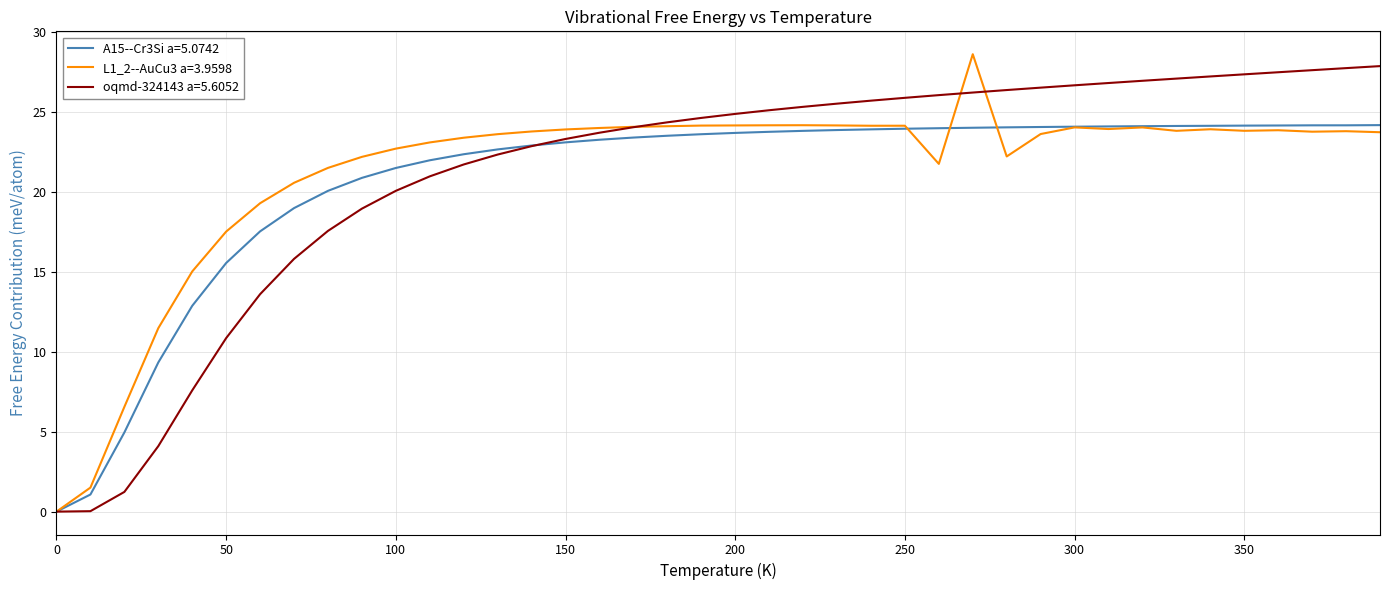

The value of A15--Cr3Si a=5.0742 at 0 is 7.4. True or false?

False